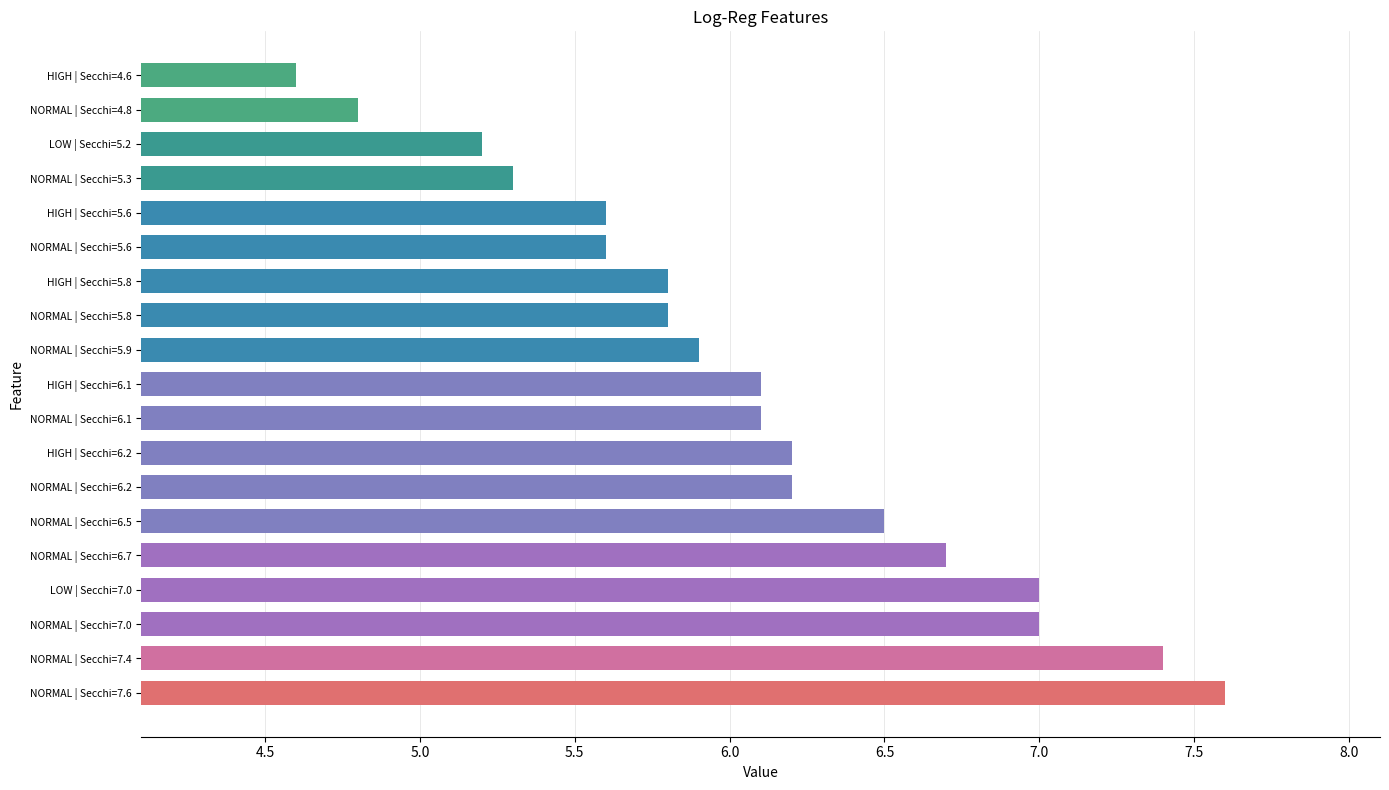

What is the average value?

6.1